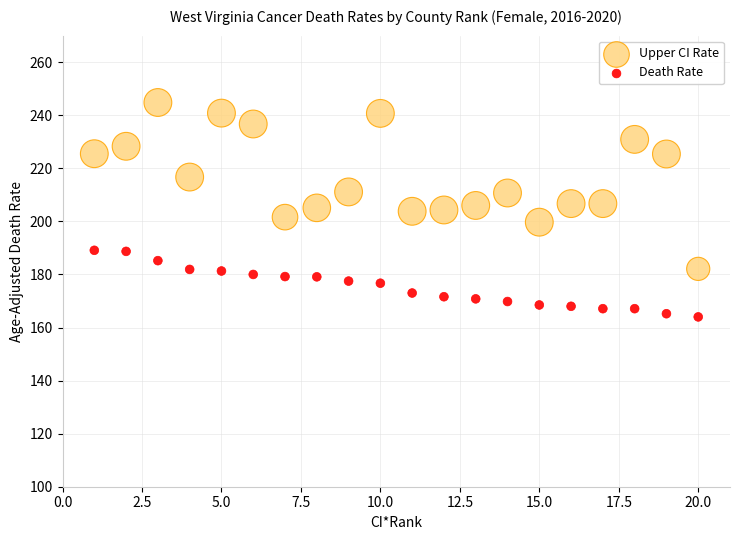

Across all data points, what is the range of X values (max minus min)?

19.0